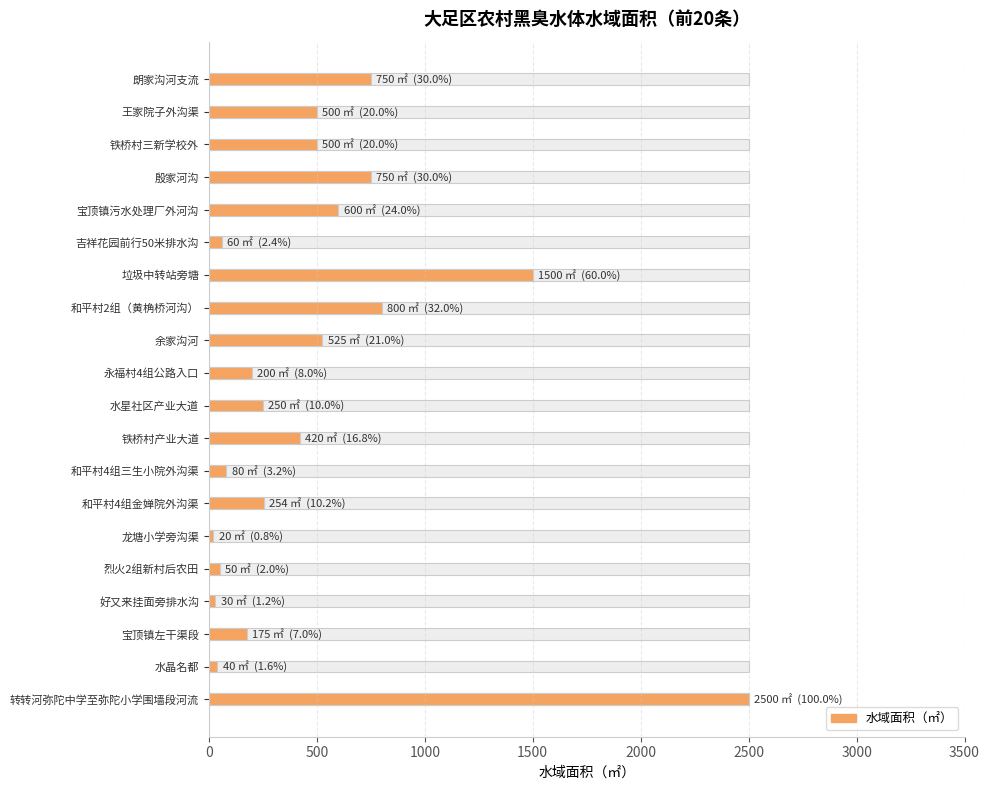

What is the approximate value at 好又来挂面旁排水沟?

30